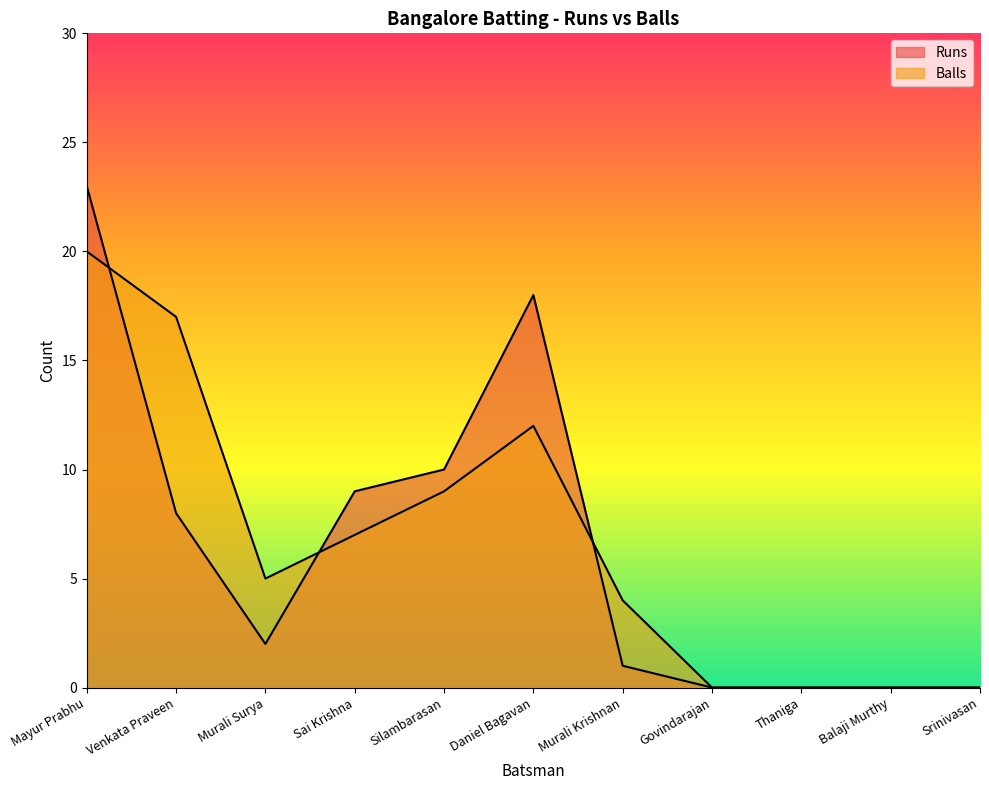

At which label does Balls reach its peak?

Mayur Prabhu